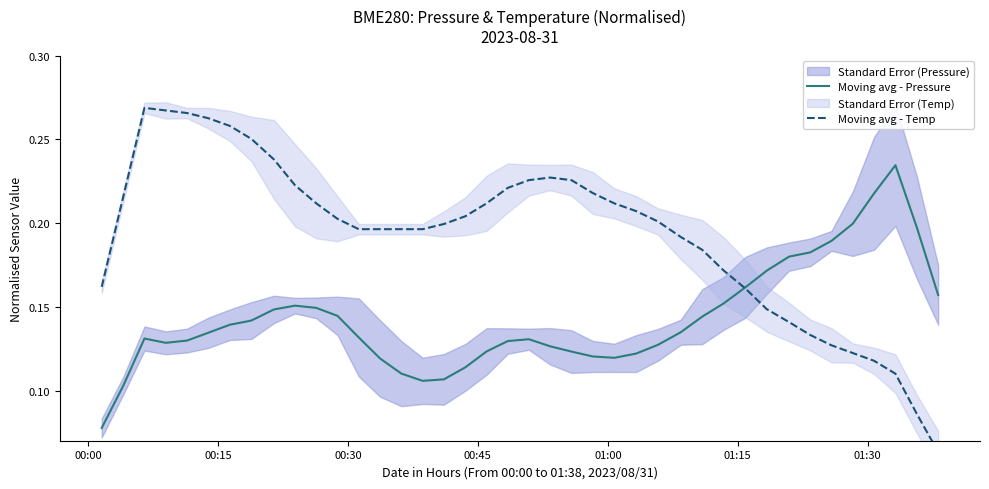

Rank the series by their maximum value, from highest to lowest.

Moving avg - Temp, Moving avg - Pressure